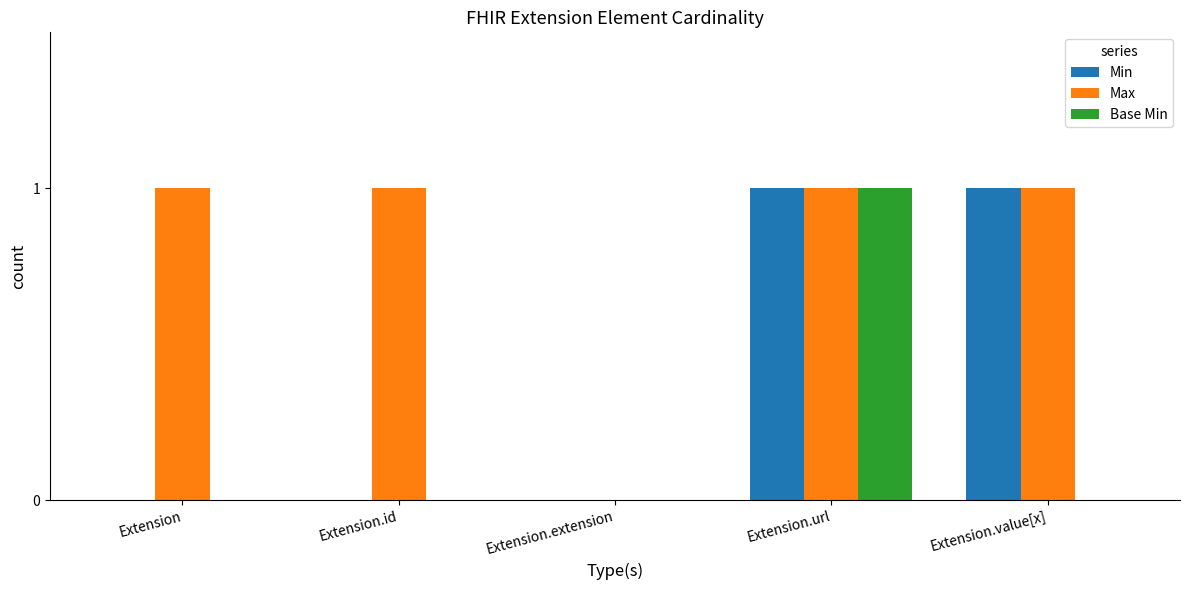

At which category is the sum across all series the highest?

Extension.url